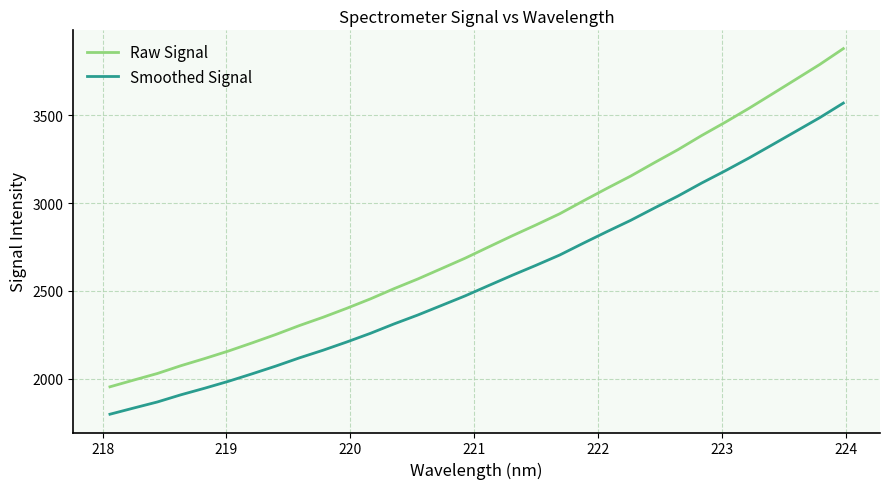

Which series has the widest spread of values?

Raw Signal